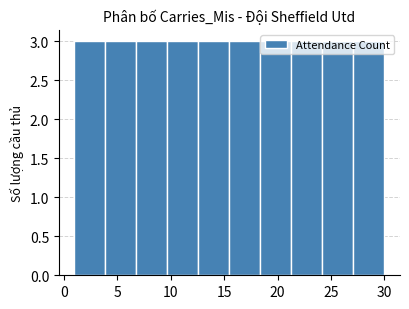

Reading left to right, list every bar in this chart as the range it spans on the x-axis followed by its height. Neither the bar edges nor the heights are printed on the chart, so give them approximately, as read against the axes.

1.0 to 3.9: 3
3.9 to 6.8: 3
6.8 to 9.7: 3
9.7 to 12.6: 3
12.6 to 15.5: 3
15.5 to 18.4: 3
18.4 to 21.3: 3
21.3 to 24.2: 3
24.2 to 27.1: 3
27.1 to 30.0: 3